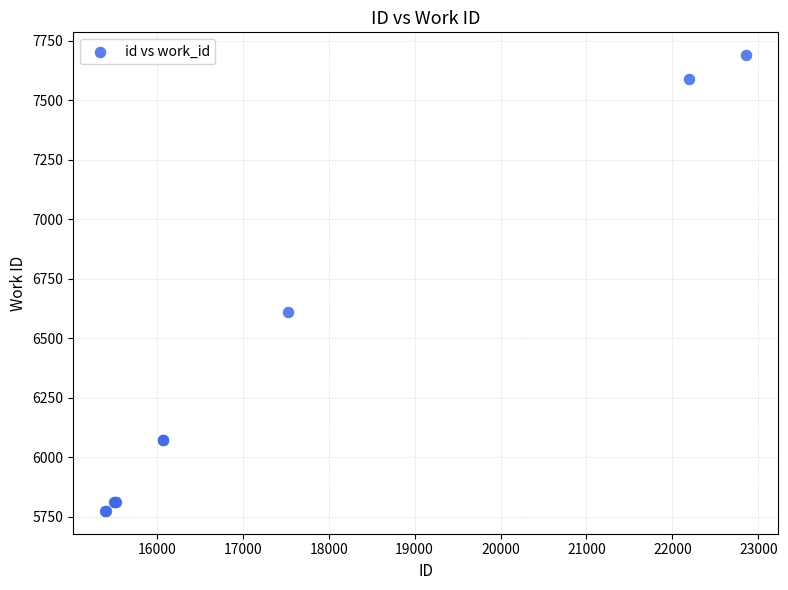

What Y value in the scatter plot is closest to 6732?

6611